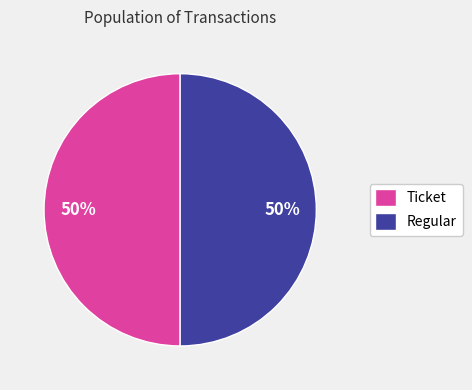

True or false: Regular accounts for 41% of the total.

False